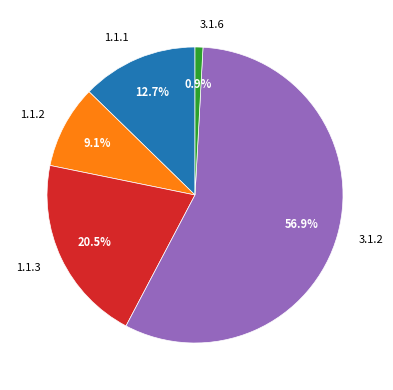

How many slices are in this pie chart?

5